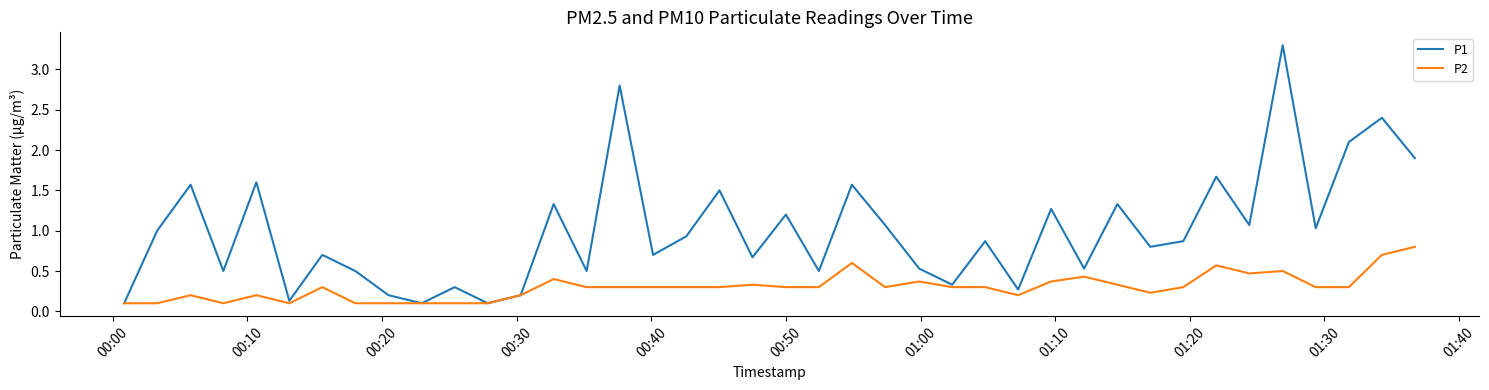

What is the highest value of the P2 series?

0.8